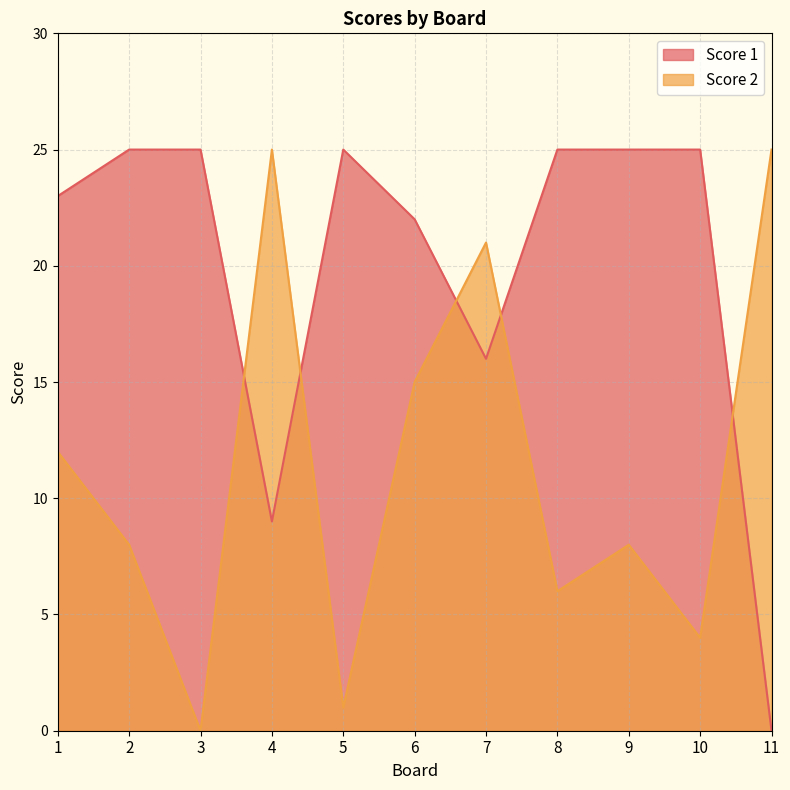

How many lines are shown in the chart?

2